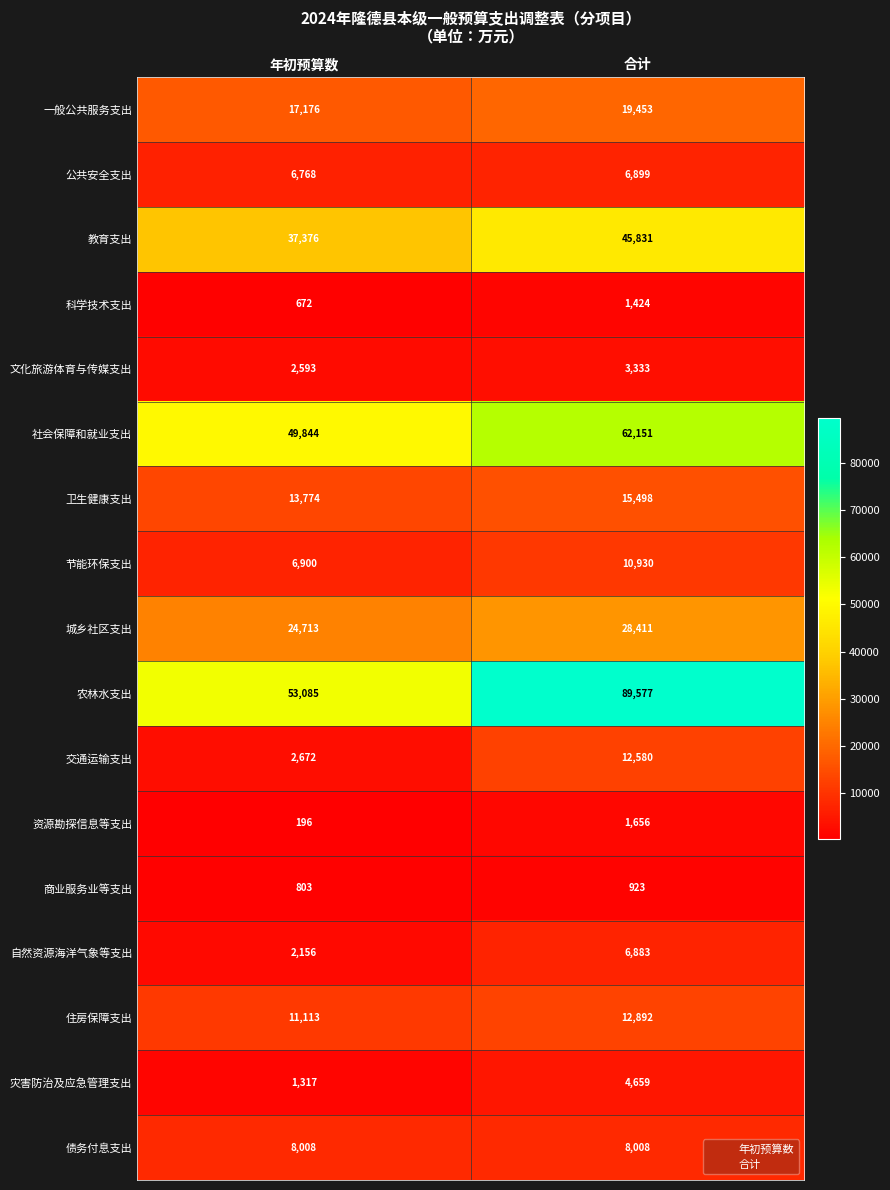

How many data points in 节能环保支出 are less than 10930?

1